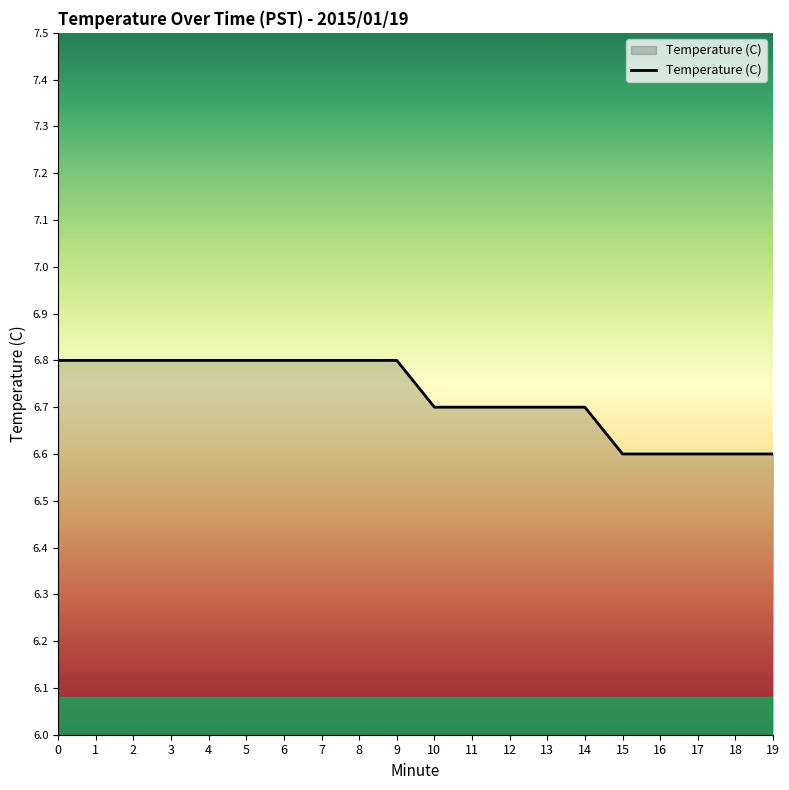

Approximately how many times larger is the value at 19 compared to 2?

1.0